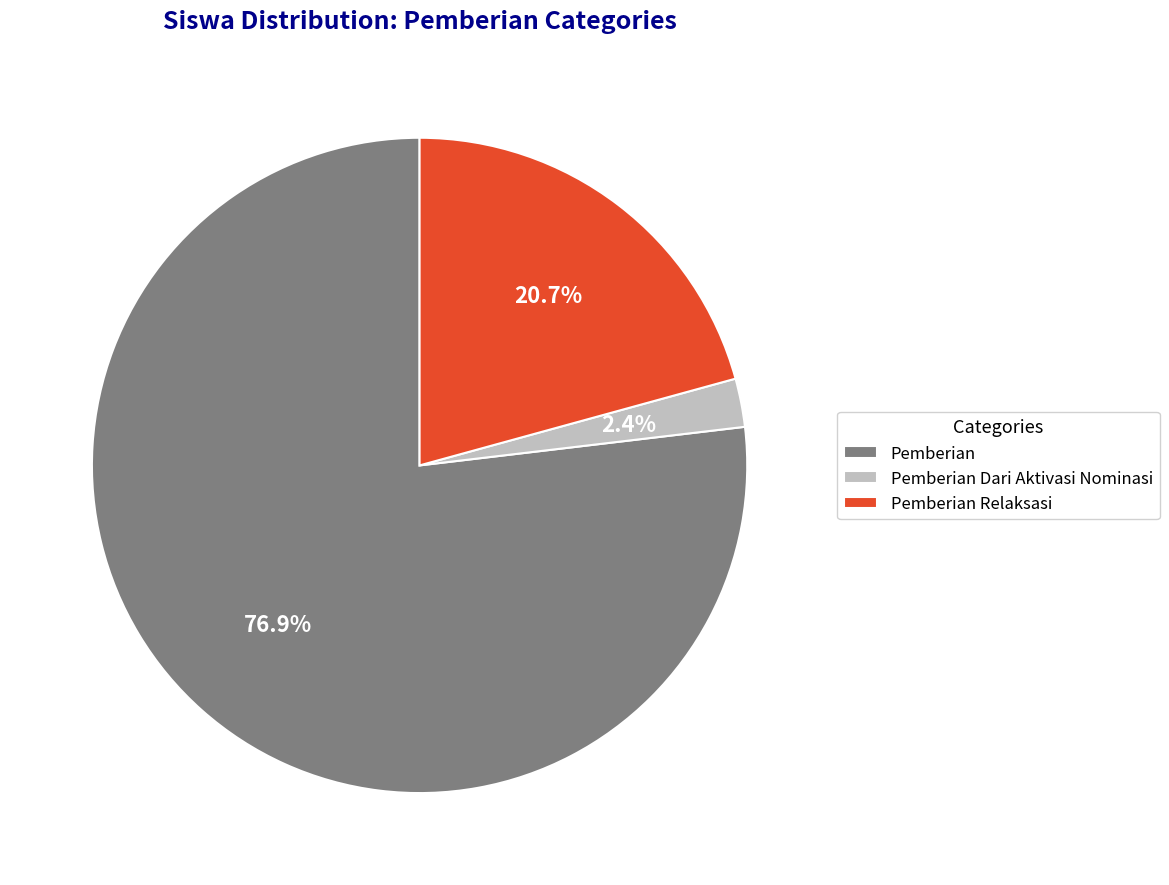

To the nearest percent, what is the average slice percentage?

33%